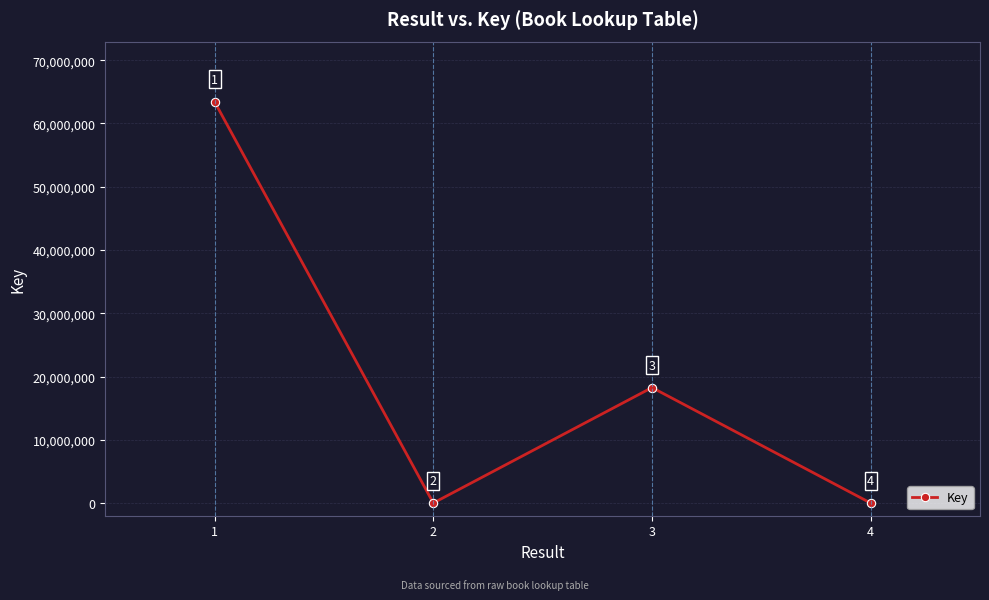

Where is the first local maximum?

3